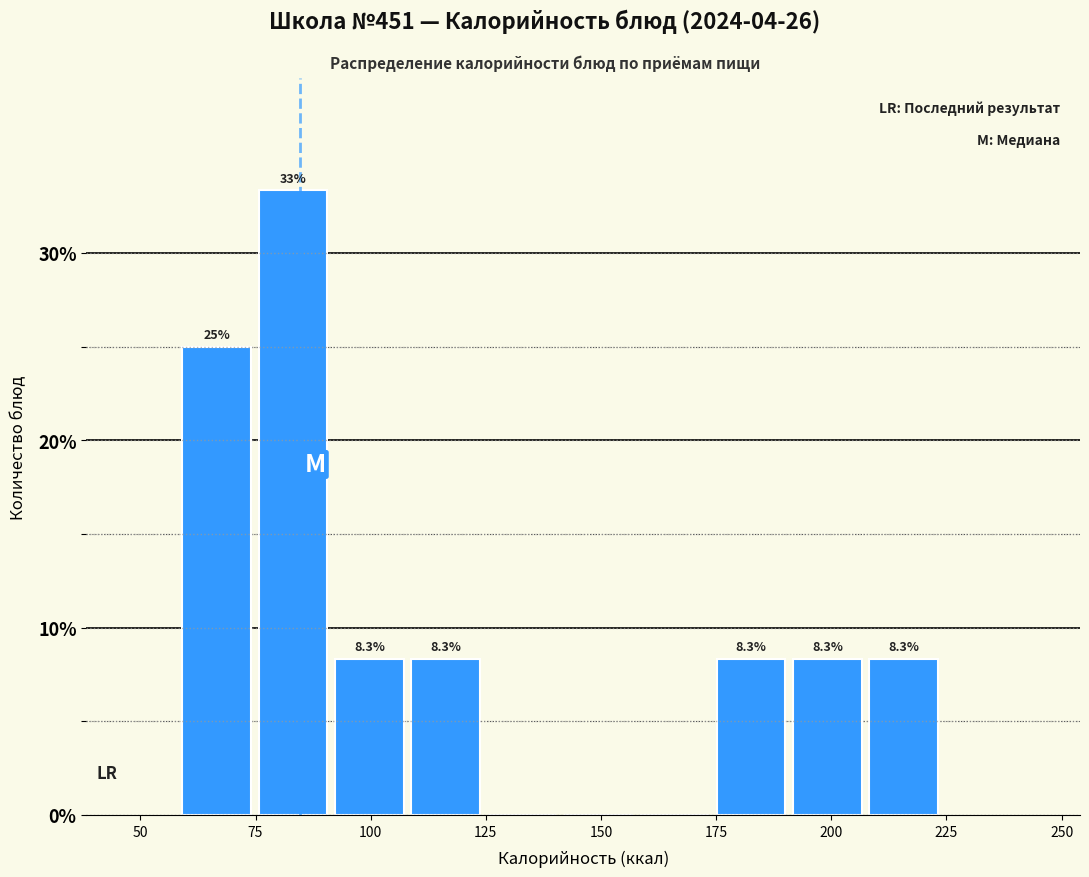

Around what value on the x-axis is the tallest bar? Give the approximate position of its centre, as read against the axis.

85